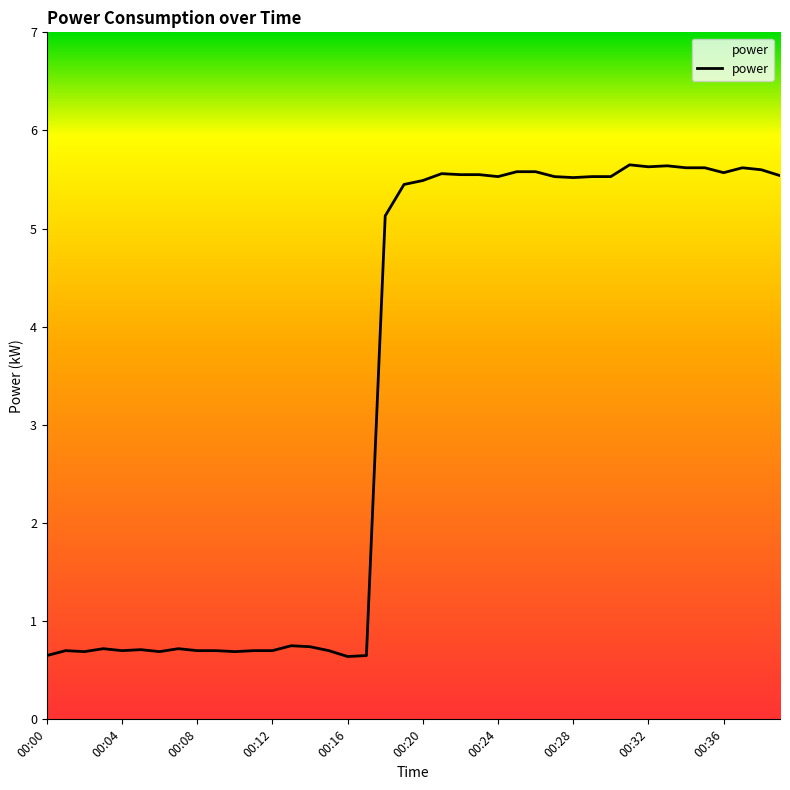

How many lines are shown in the chart?

1